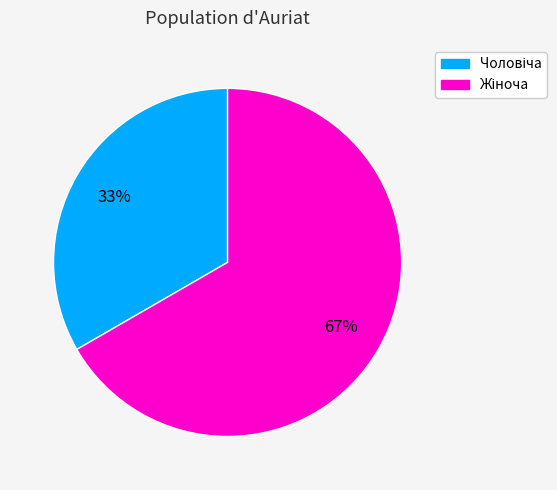

Is there any slice that represents more than half of the pie?

Yes